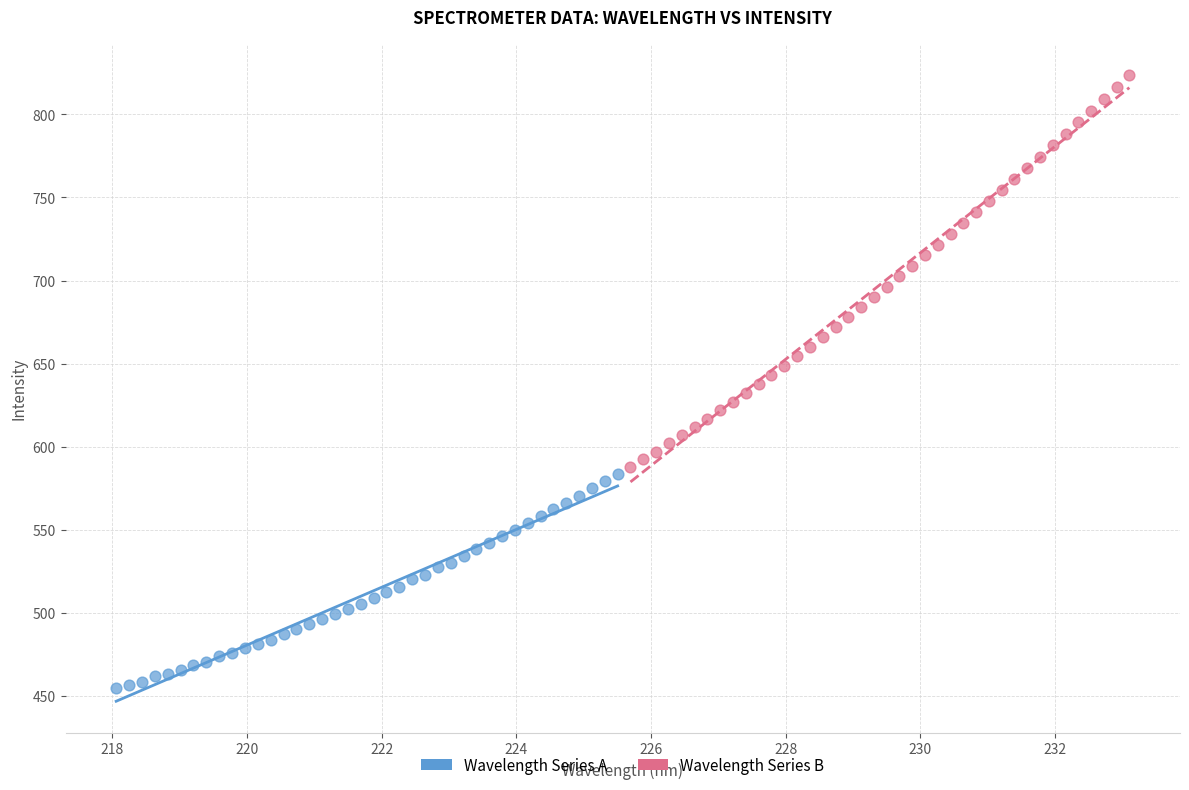

Which series reaches the maximum Y coordinate?

Wavelength Series B